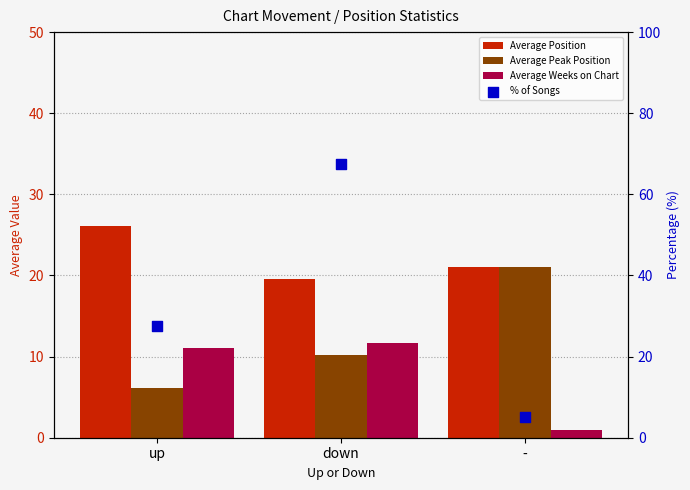

Which series reaches the maximum Y coordinate?

% of Songs